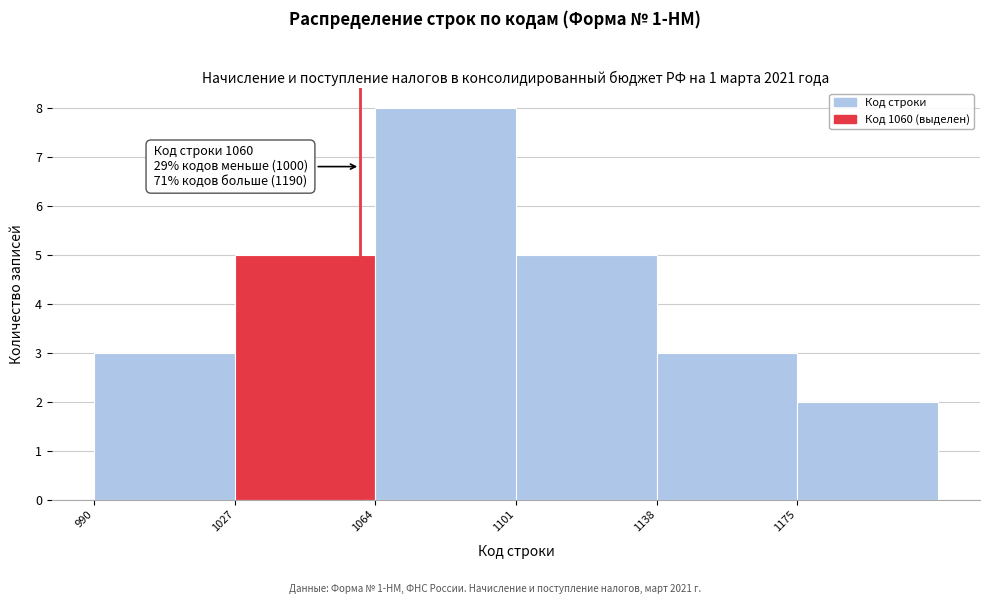

Over which range of the x-axis is the bar tallest?

1064 to 1101